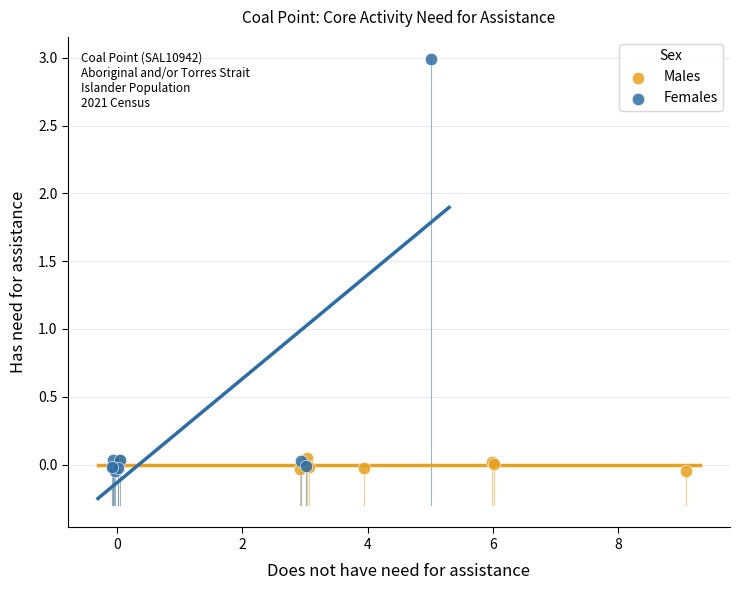

Which series reaches the maximum Y coordinate?

Females